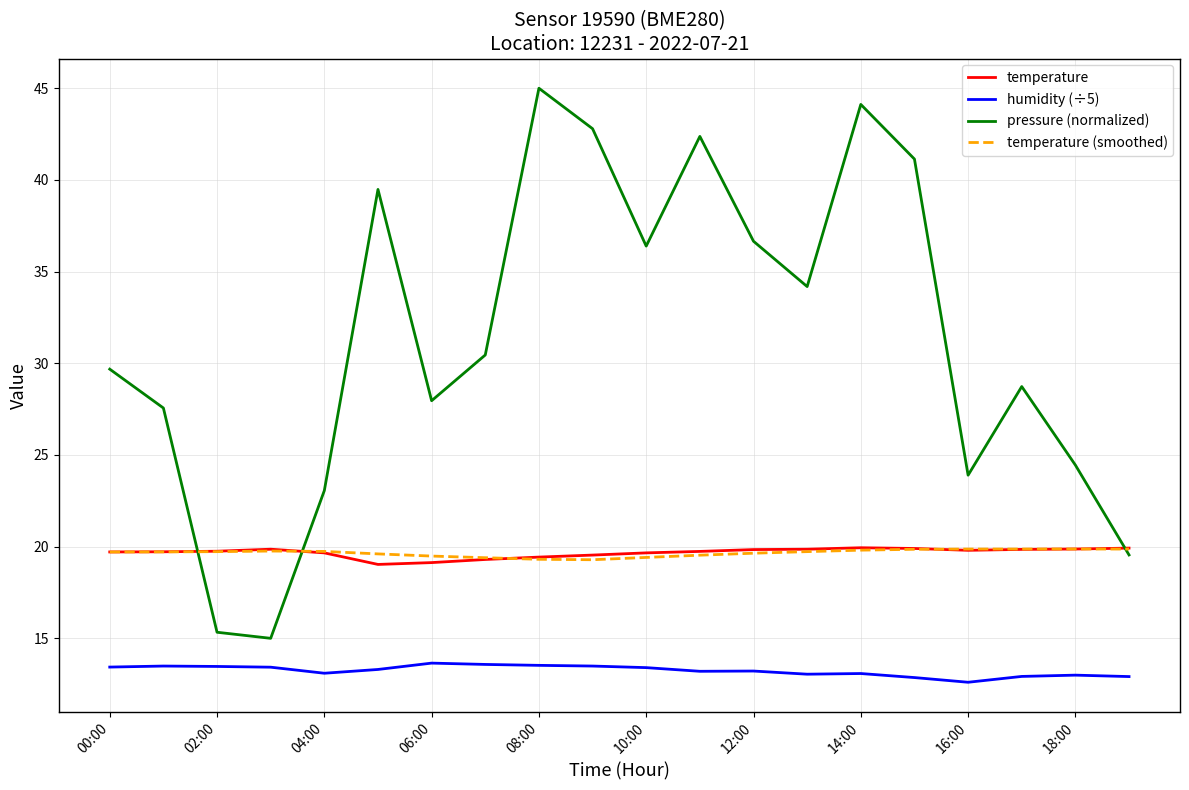

What is the highest value of the temperature series?

19.9